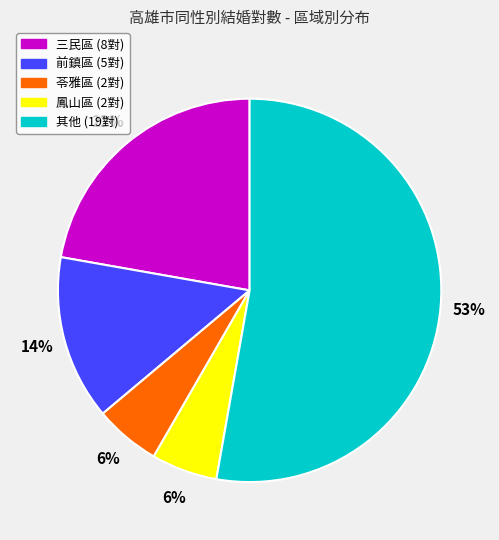

To the nearest percent, what is the difference between the largest and smallest slice percentages?

47%